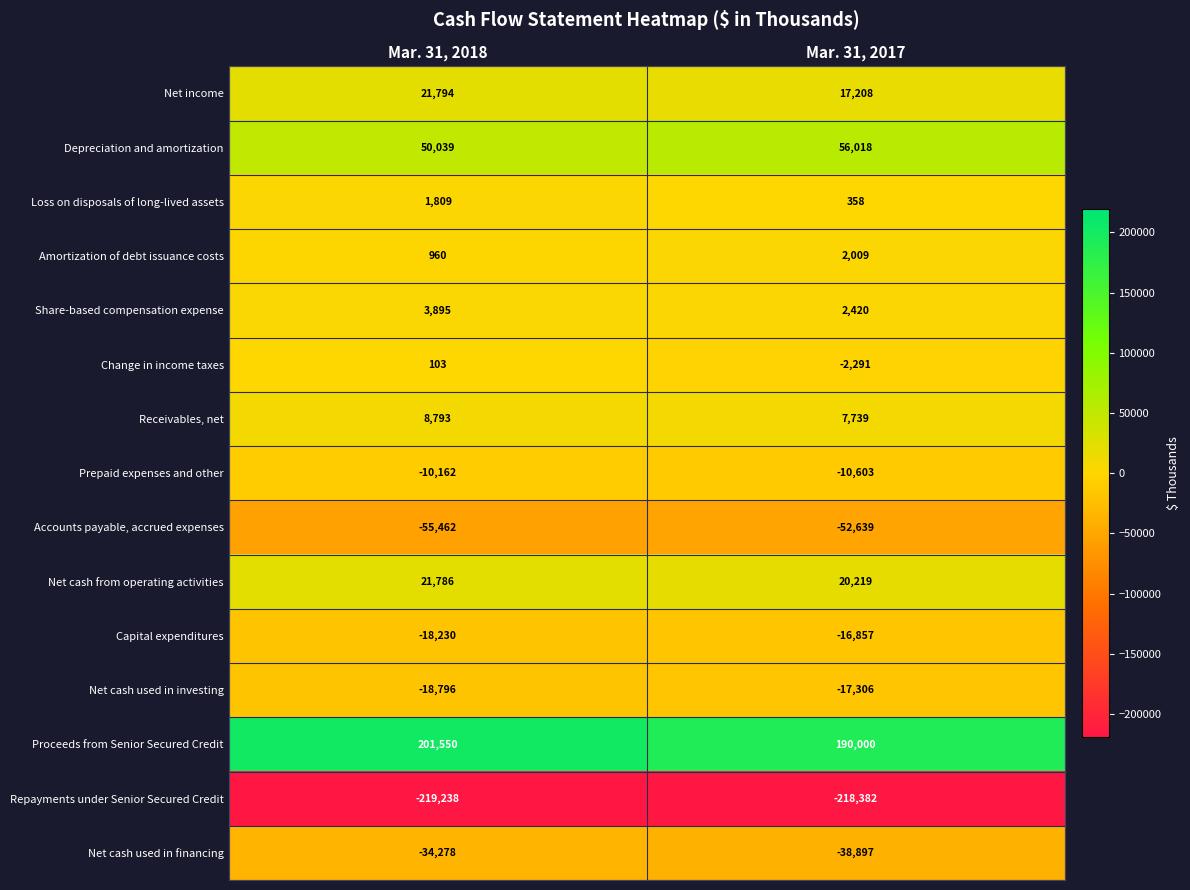

What is the highest value of the Amortization of debt issuance costs series?

2009